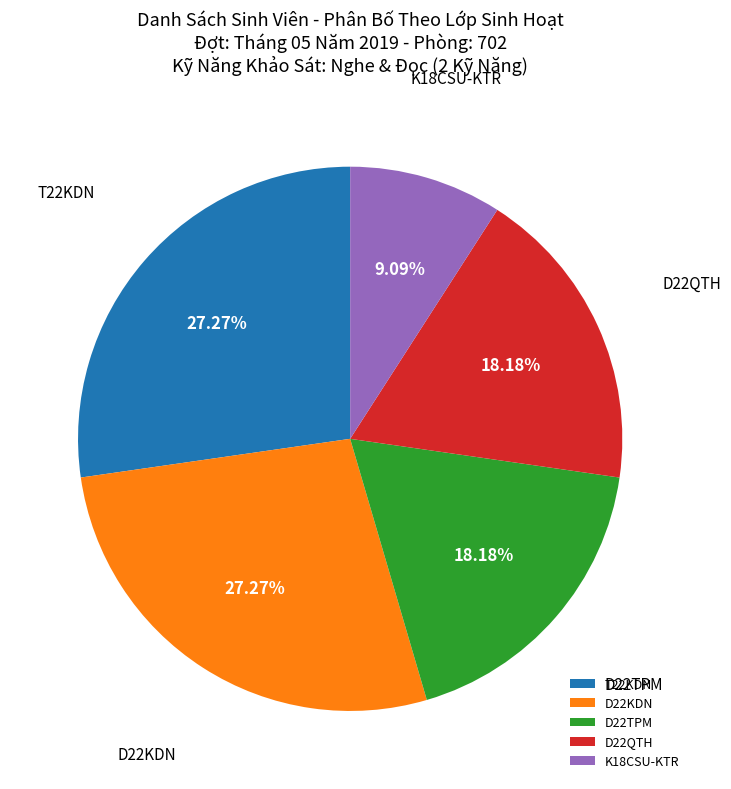

Between D22TPM and K18CSU-KTR, which is larger?

D22TPM